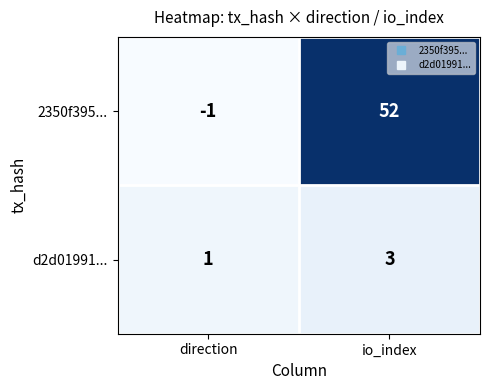

Which label corresponds to the smallest value in the chart?

direction